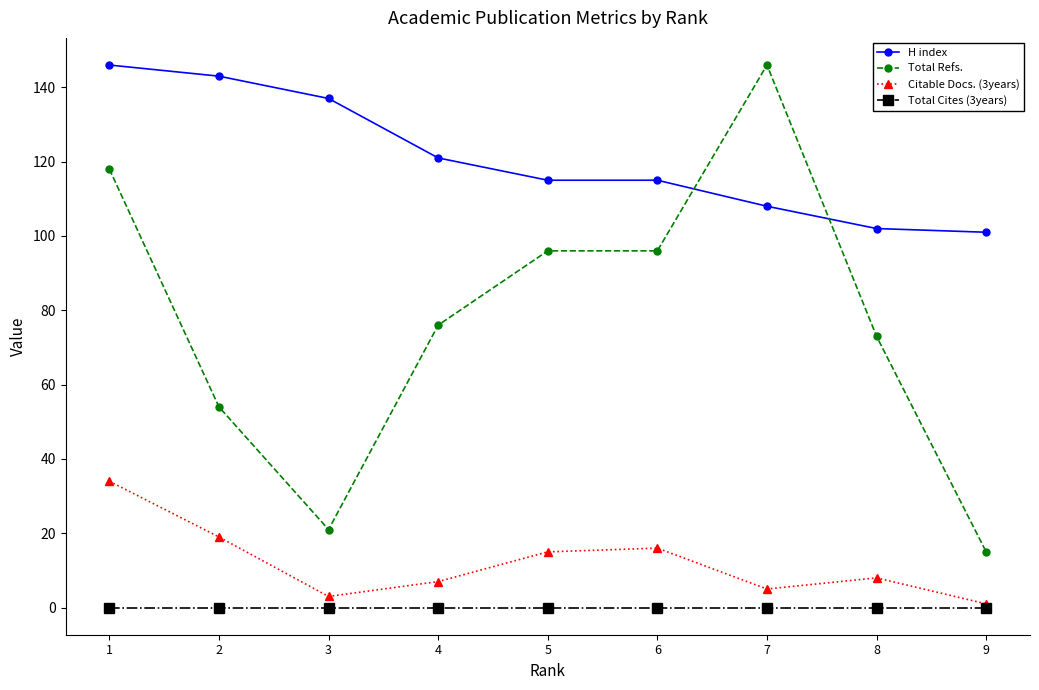

True or false: Total Cites (3years) and Total Refs. intersect in this chart.

False